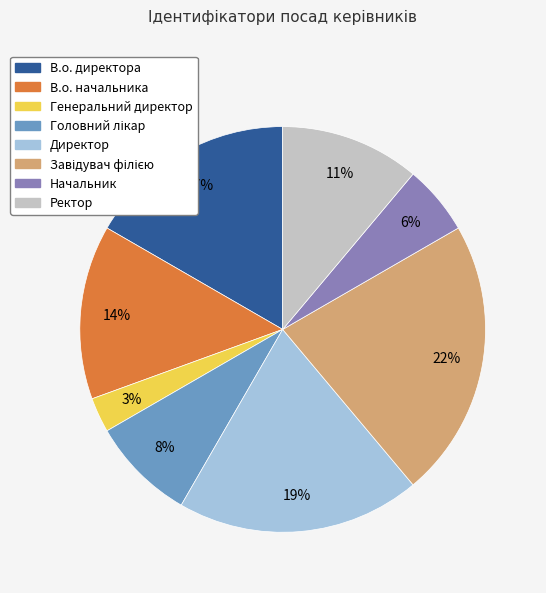

How many segments does this pie chart have?

8